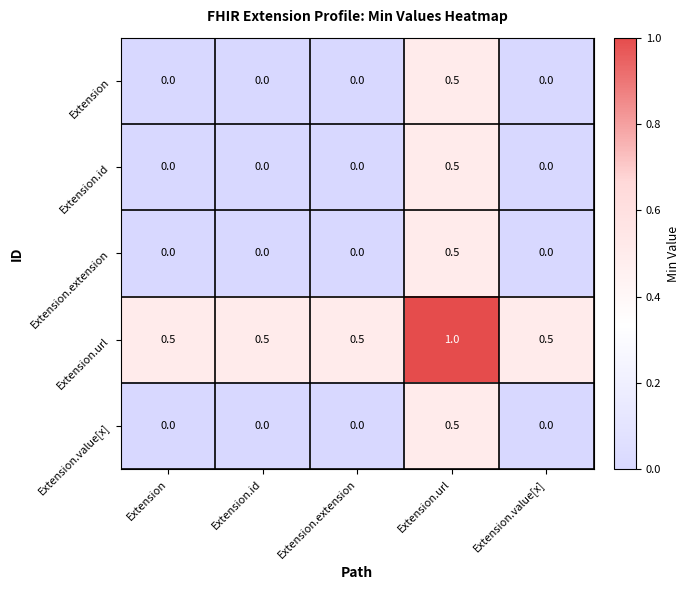

What is the sum of all Extension.extension values?

0.5